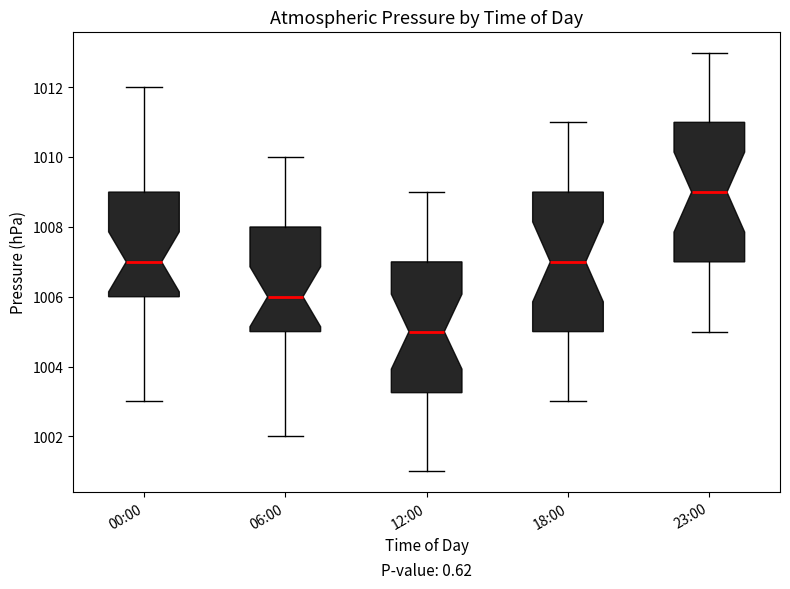

Reading left to right, transcribe this box plot: for each box, give where its median line is, the range the box spans, and where its two whiskers end, as read against the y-axis. The values are not printed on the chart, so give them approximately, as read against the axis.

00:00: median 1007.0, box 1006.0 to 1009.0, whiskers 1003.0 to 1012.0
06:00: median 1006.0, box 1005.0 to 1008.0, whiskers 1002.0 to 1010.0
12:00: median 1005.0, box 1003.2 to 1007.0, whiskers 1001.0 to 1009.0
18:00: median 1007.0, box 1005.0 to 1009.0, whiskers 1003.0 to 1011.0
23:00: median 1009.0, box 1007.0 to 1011.0, whiskers 1005.0 to 1013.0